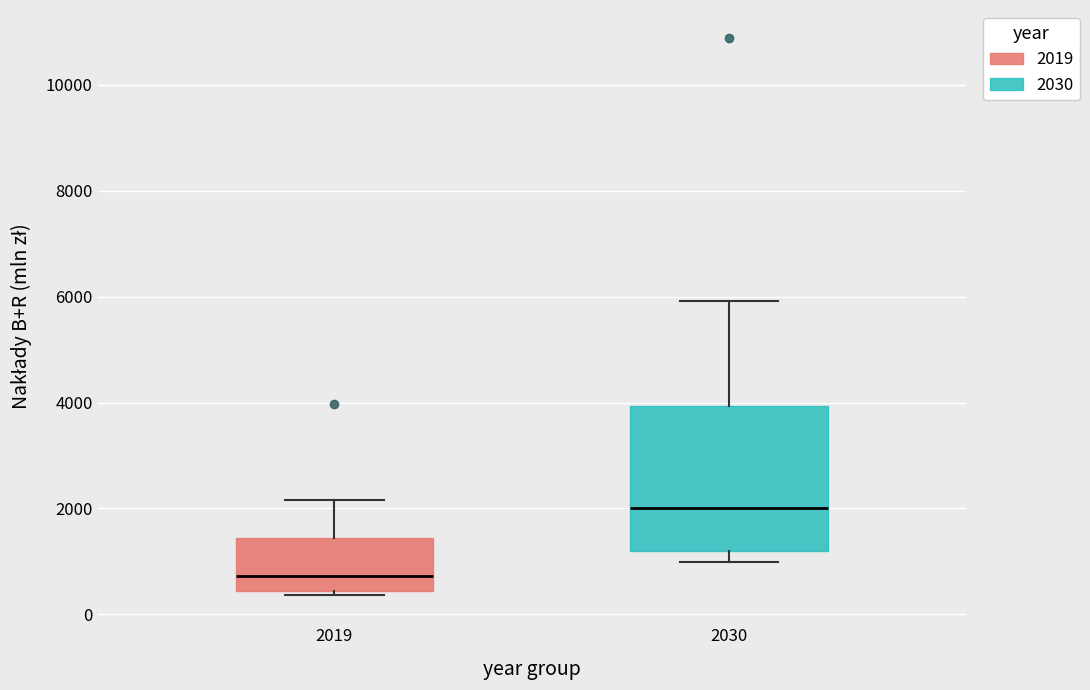

Reading left to right, transcribe this box plot: for each box, give where its median line is, the range the box spans, and where its two whiskers end, as read against the y-axis. The values are not printed on the chart, so give them approximately, as read against the axis.

2019: median 800, box 400 to 1400, whiskers 400 (just below the box's lower edge) to 2200
2030: median 2000, box 1200 to 4000, whiskers 1000 to 6000